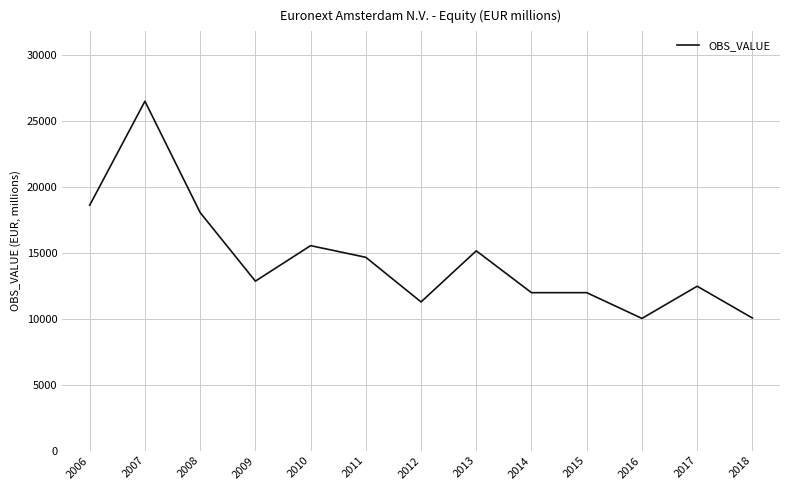

How many distinct data groups are displayed?

1